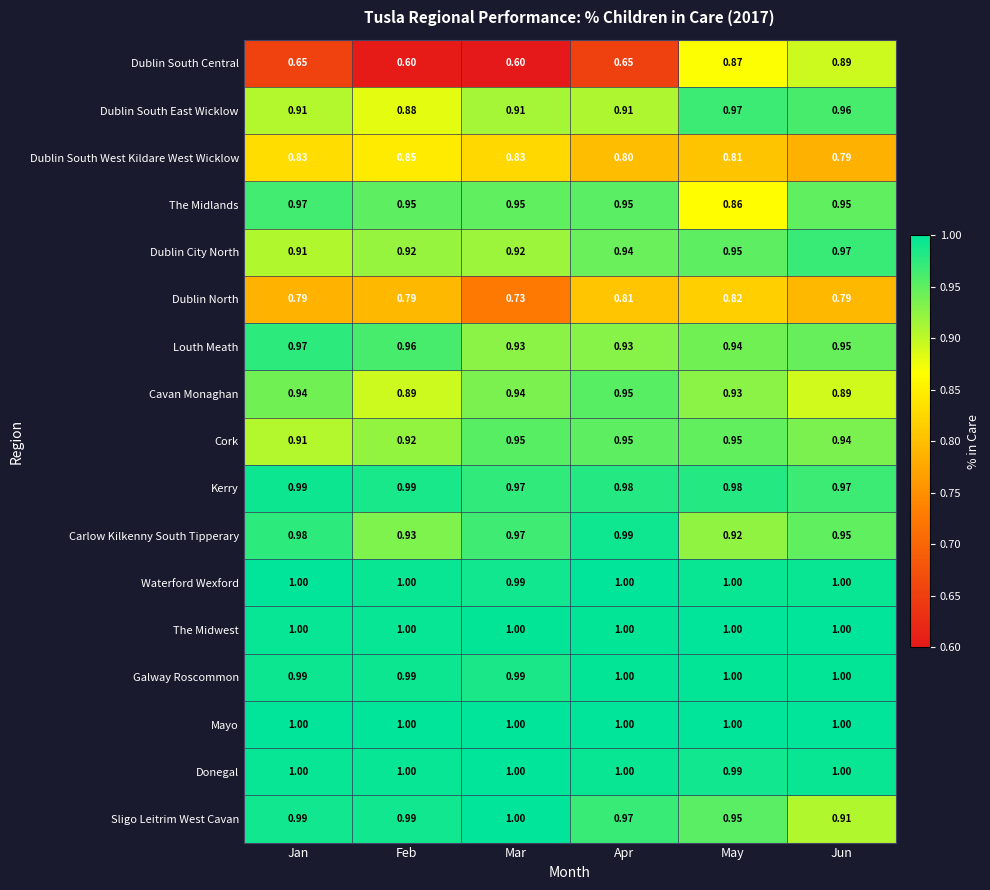

At which category is the sum across all series the highest?

Jun